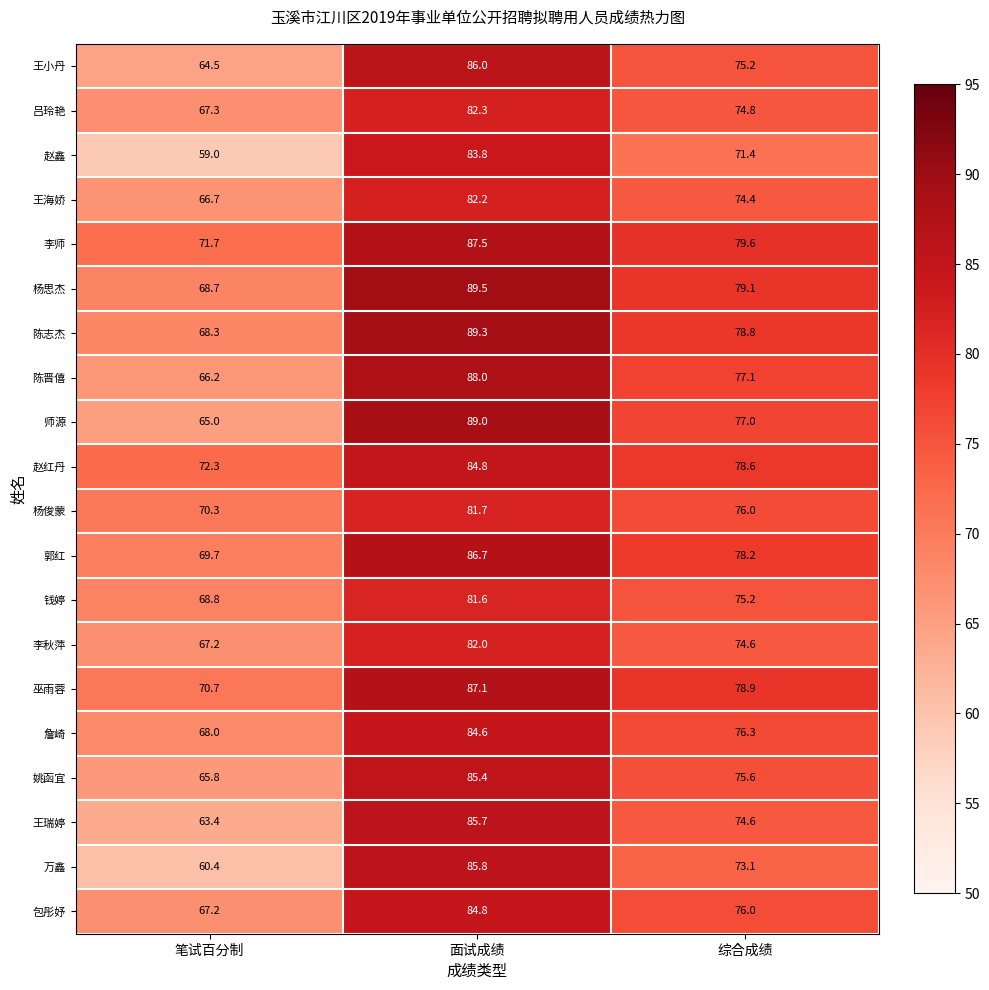

The value of 郭红 at 综合成绩 is 30.6. True or false?

False